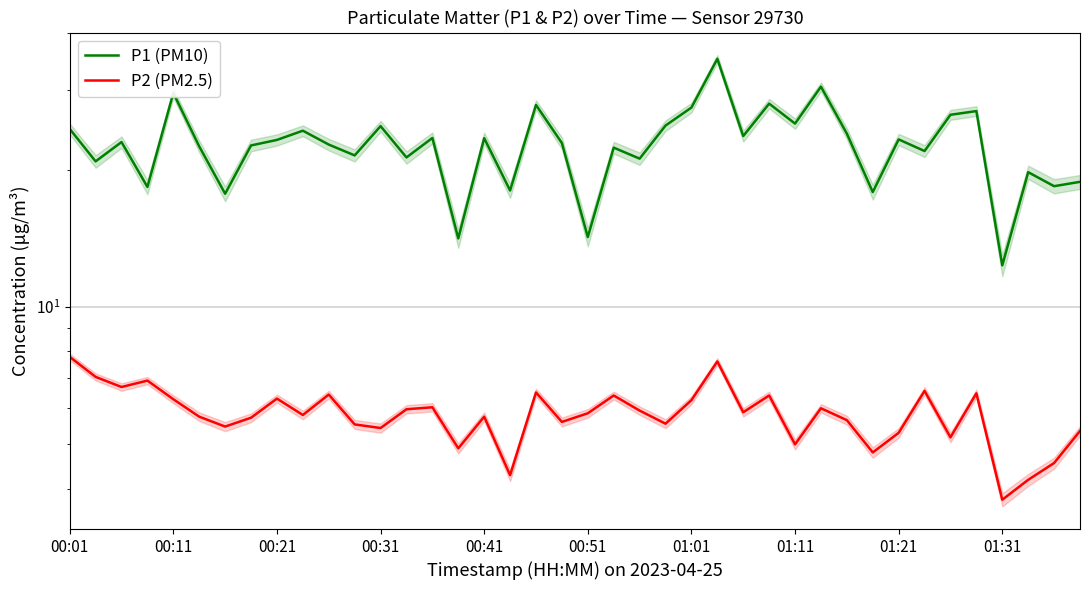

What is the difference between the maximum and minimum values in the P2 (PM2.5) series?

4.0